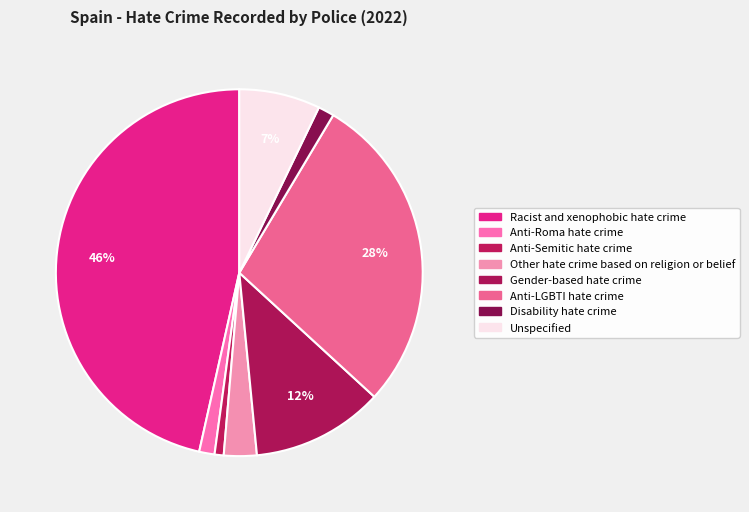

Is there any slice that represents more than half of the pie?

No